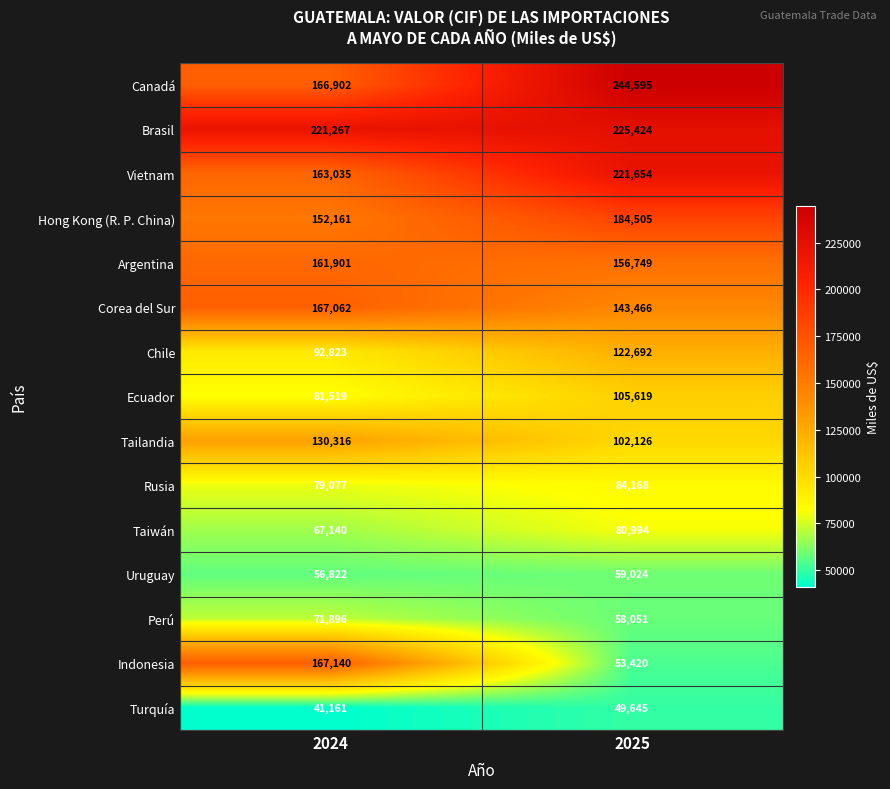

Which category has the highest value across all series?

2025